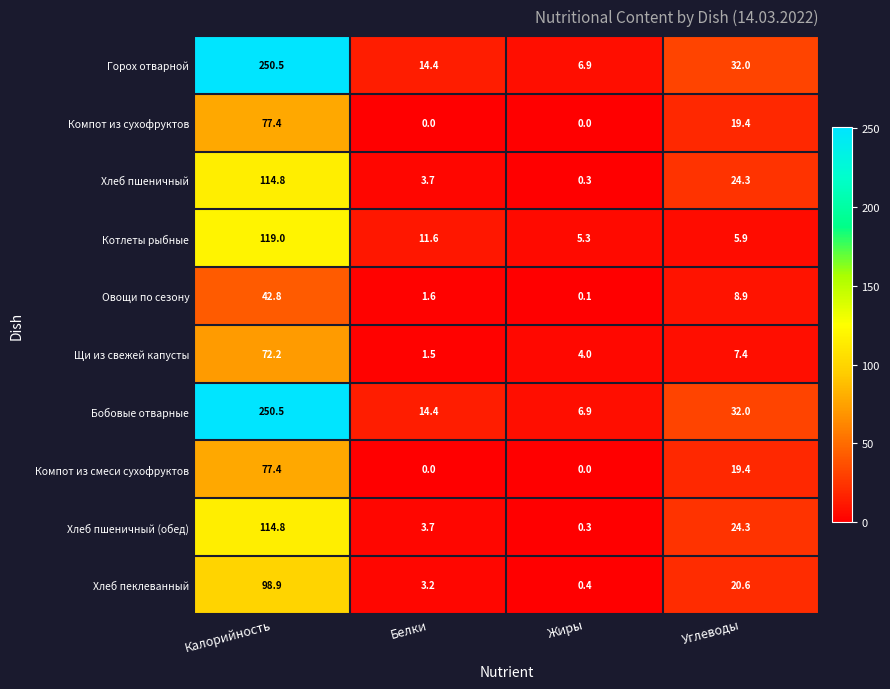

Is the value of Щи из свежей капусты at Белки greater than the value of Хлеб пшеничный (обед) at Углеводы?

No